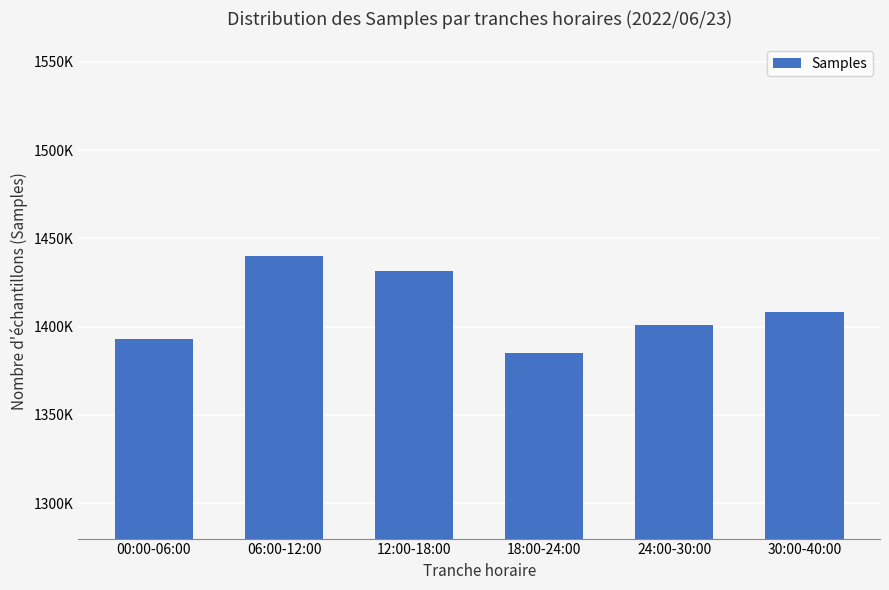

Does the chart contain any negative values?

No